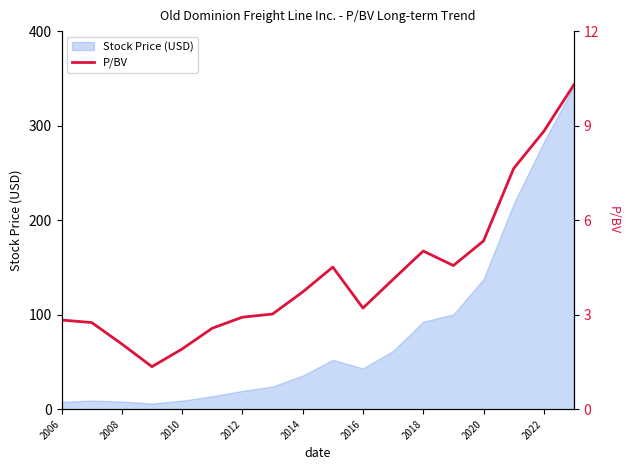

What is the maximum value for Stock Price (USD)?

342.0